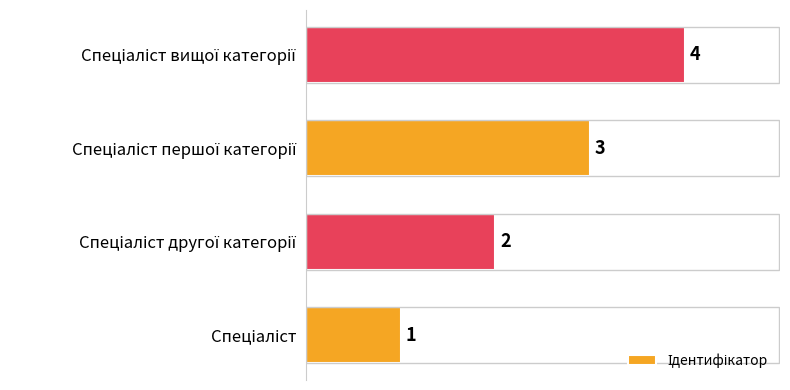

What is the minimum value shown in the chart?

1